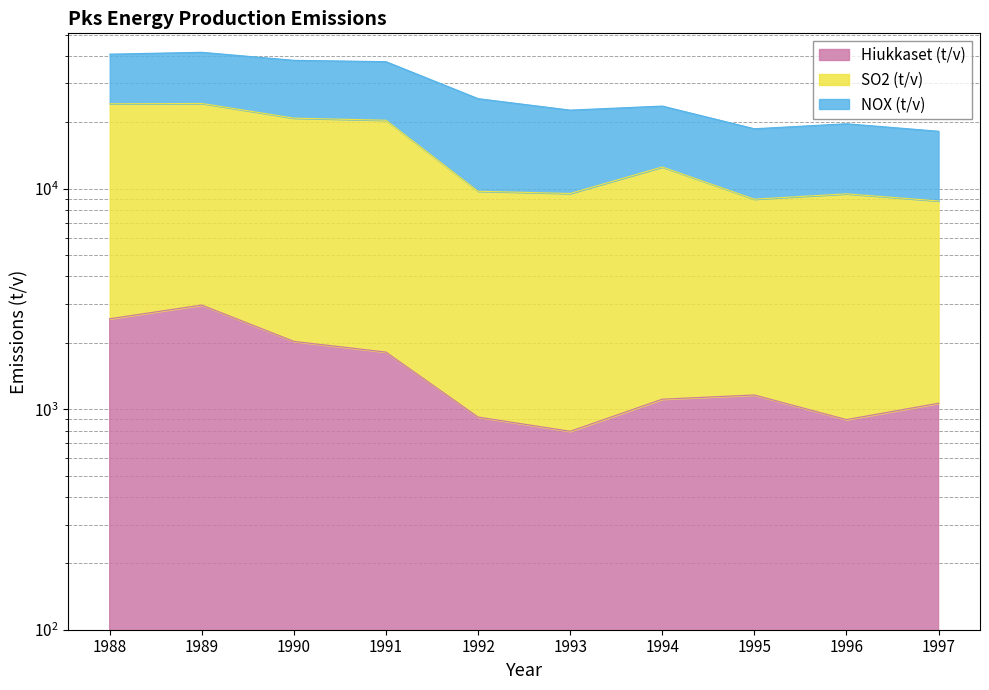

At which category does the chart reach its peak across all series?

1989